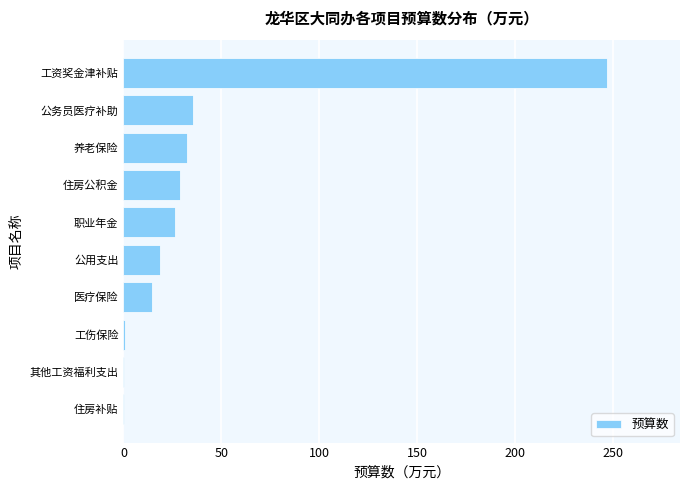

What is the ratio of the value at 职业年金 to the value at 公用支出?

1.4